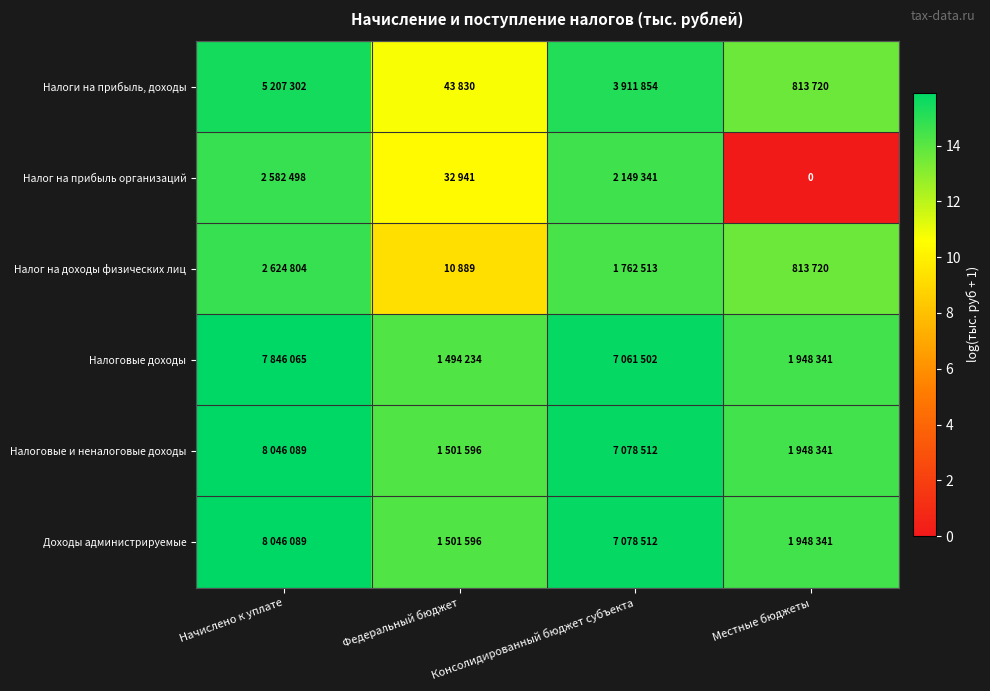

How many data points in Налог на доходы физических лиц are less than 14?

2